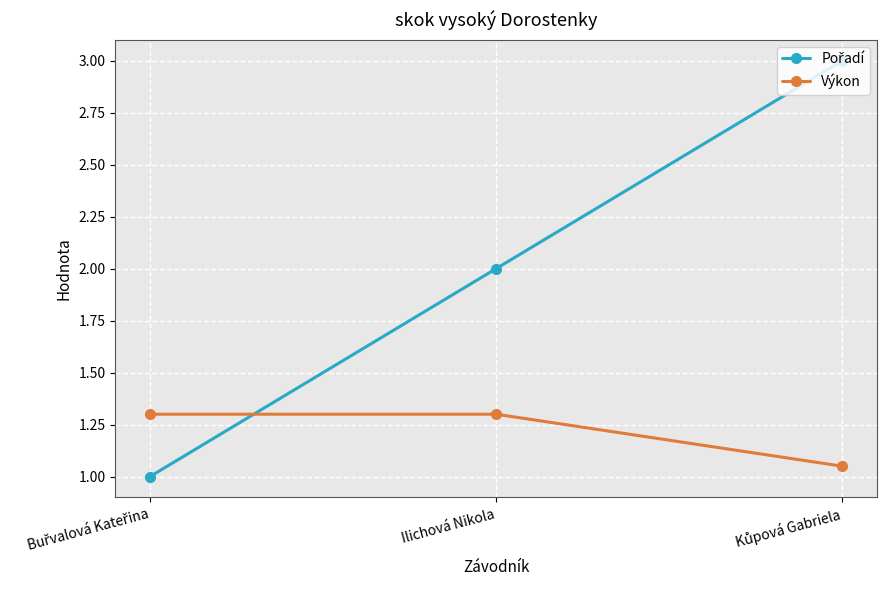

What is the total value across all series at Ilichová Nikola?

3.3